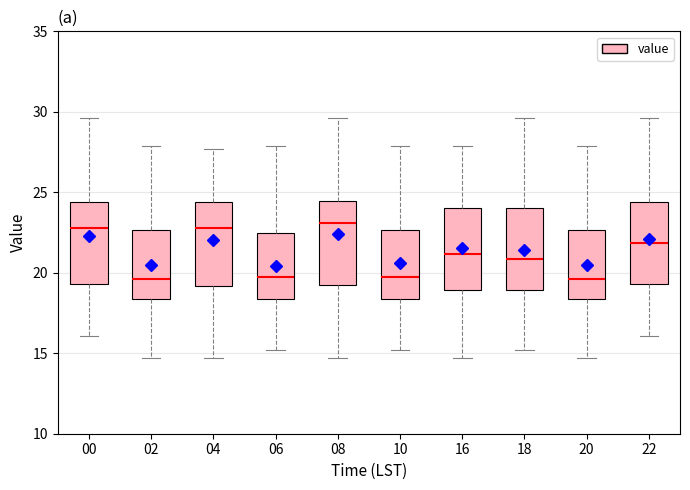

Reading left to right, transcribe this box plot: for each box, give where its median line is, the range the box spans, and where its two whiskers end, as read against the y-axis. The values are not printed on the chart, so give them approximately, as read against the axis.

00: median 23.0, box 19.5 to 24.5, whiskers 16.0 to 29.5
02: median 19.5, box 18.5 to 22.5, whiskers 14.5 to 28.0
04: median 23.0, box 19.0 to 24.5, whiskers 14.5 to 27.5
06: median 20.0, box 18.5 to 22.5, whiskers 15.0 to 28.0
08: median 23.0, box 19.0 to 24.5, whiskers 14.5 to 29.5
10: median 20.0, box 18.5 to 22.5, whiskers 15.0 to 28.0
16: median 21.0, box 19.0 to 24.0, whiskers 14.5 to 28.0
18: median 21.0, box 19.0 to 24.0, whiskers 15.0 to 29.5
20: median 19.5, box 18.5 to 22.5, whiskers 14.5 to 28.0
22: median 22.0, box 19.5 to 24.5, whiskers 16.0 to 29.5